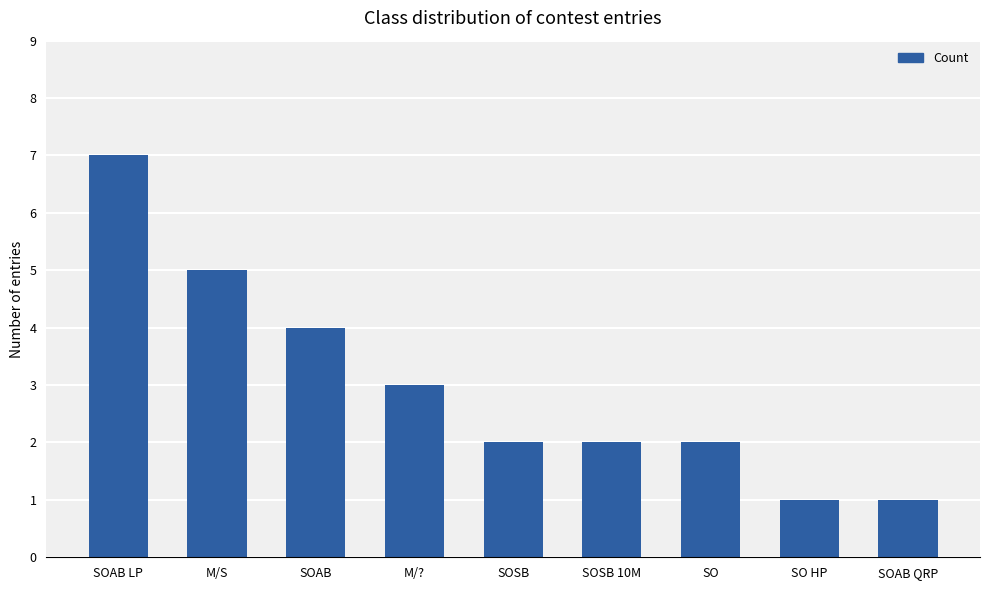

Which label corresponds to the largest value in the chart?

SOAB LP